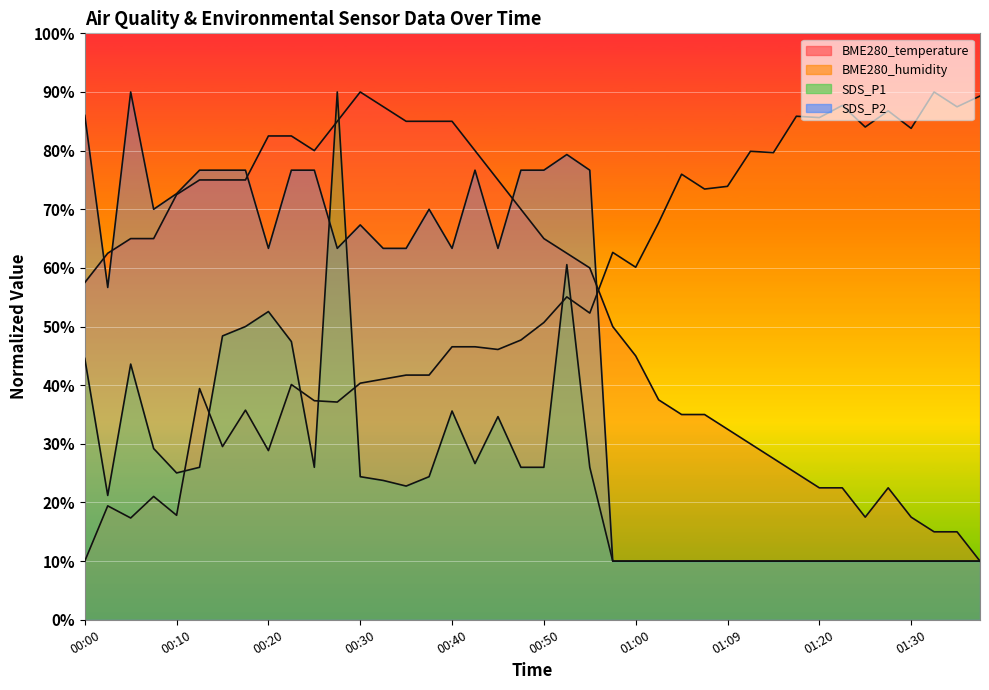

Reading left to right, extract all data points from this chart.

BME280_temperature: 00:00=57.5	00:02=62.5	00:05=65.0	00:07=65.0	00:10=72.5	00:12=75.0	00:15=75.0	00:17=75.0	00:20=82.5	00:22=82.5	00:25=80.0	00:27=85.0	00:30=90.0	00:32=87.5	00:35=85.0	00:37=85.0	00:40=85.0	00:42=80.0	00:45=75.0	00:47=70.0	00:50=65.0	00:52=62.5	00:55=60.0	00:57=50.0	01:00=45.0	01:02=37.5	01:04=35.0	01:07=35.0	01:09=32.5	01:12=30.0	01:15=27.5	01:17=25.0	01:20=22.5	01:22=22.5	01:25=17.5	01:27=22.5	01:30=17.5	01:32=15.0	01:35=15.0	01:37=10.0
BME280_humidity: 00:00=10.0	00:02=19.4	00:05=17.4	00:07=21.0	00:10=17.8	00:12=39.4	00:15=29.5	00:17=35.7	00:20=28.9	00:22=40.1	00:25=37.4	00:27=37.1	00:30=40.3	00:32=41.0	00:35=41.7	00:37=41.7	00:40=46.6	00:42=46.6	00:45=46.1	00:47=47.7	00:50=50.7	00:52=55.1	00:55=52.3	00:57=62.6	01:00=60.1	01:02=67.7	01:04=76.0	01:07=73.4	01:09=73.9	01:12=79.9	01:15=79.7	01:17=85.9	01:20=85.6	01:22=87.7	01:25=84.0	01:27=86.8	01:30=83.8	01:32=90.0	01:35=87.5	01:37=89.3
SDS_P1: 00:00=44.6	00:02=21.2	00:05=43.6	00:07=29.2	00:10=25.0	00:12=26.0	00:15=48.4	00:17=50.0	00:20=52.6	00:22=47.4	00:25=26.0	00:27=90.0	00:30=24.4	00:32=23.8	00:35=22.8	00:37=24.4	00:40=35.6	00:42=26.6	00:45=34.6	00:47=26.0	00:50=26.0	00:52=60.6	00:55=26.0	00:57=10.0	01:00=10.0	01:02=10.0	01:04=10.0	01:07=10.0	01:09=10.0	01:12=10.0	01:15=10.0	01:17=10.0	01:20=10.0	01:22=10.0	01:25=10.0	01:27=10.0	01:30=10.0	01:32=10.0	01:35=10.0	01:37=10.0
SDS_P2: 00:00=86.0	00:02=56.7	00:05=90.0	00:07=70.0	00:10=72.7	00:12=76.7	00:15=76.7	00:17=76.7	00:20=63.3	00:22=76.7	00:25=76.7	00:27=63.3	00:30=67.3	00:32=63.3	00:35=63.3	00:37=70.0	00:40=63.3	00:42=76.7	00:45=63.3	00:47=76.7	00:50=76.7	00:52=79.3	00:55=76.7	00:57=10.0	01:00=10.0	01:02=10.0	01:04=10.0	01:07=10.0	01:09=10.0	01:12=10.0	01:15=10.0	01:17=10.0	01:20=10.0	01:22=10.0	01:25=10.0	01:27=10.0	01:30=10.0	01:32=10.0	01:35=10.0	01:37=10.0